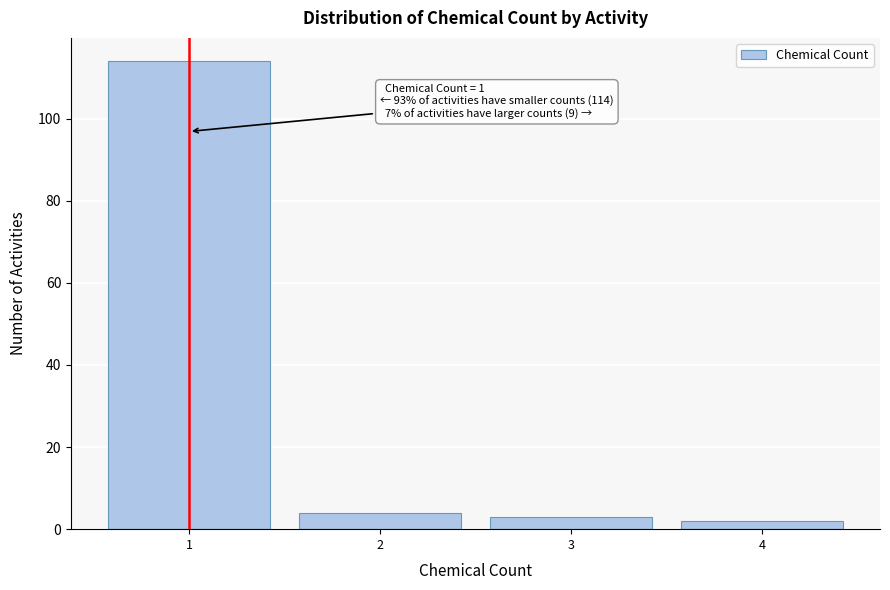

Which range on the x-axis has the tallest bar?

0.5 to 1.5